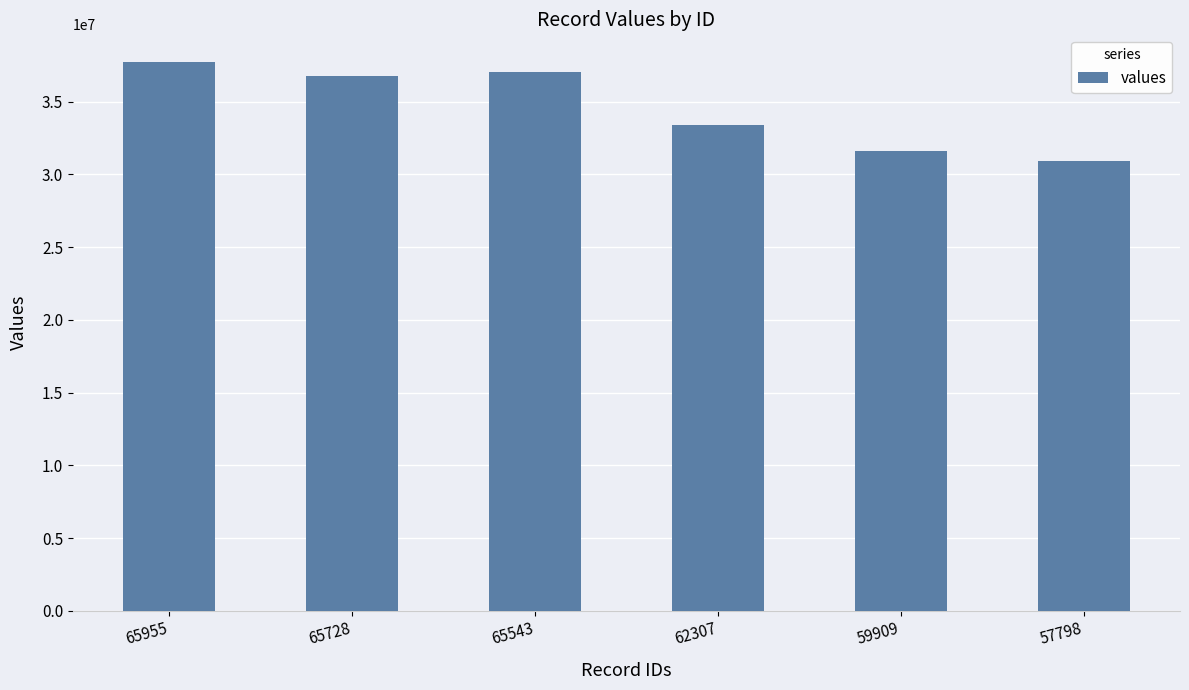

Reading left to right, extract all data points from this chart.

65955=37737932	65728=36739439	65543=37012268	62307=33386843	59909=31584955	57798=30886277